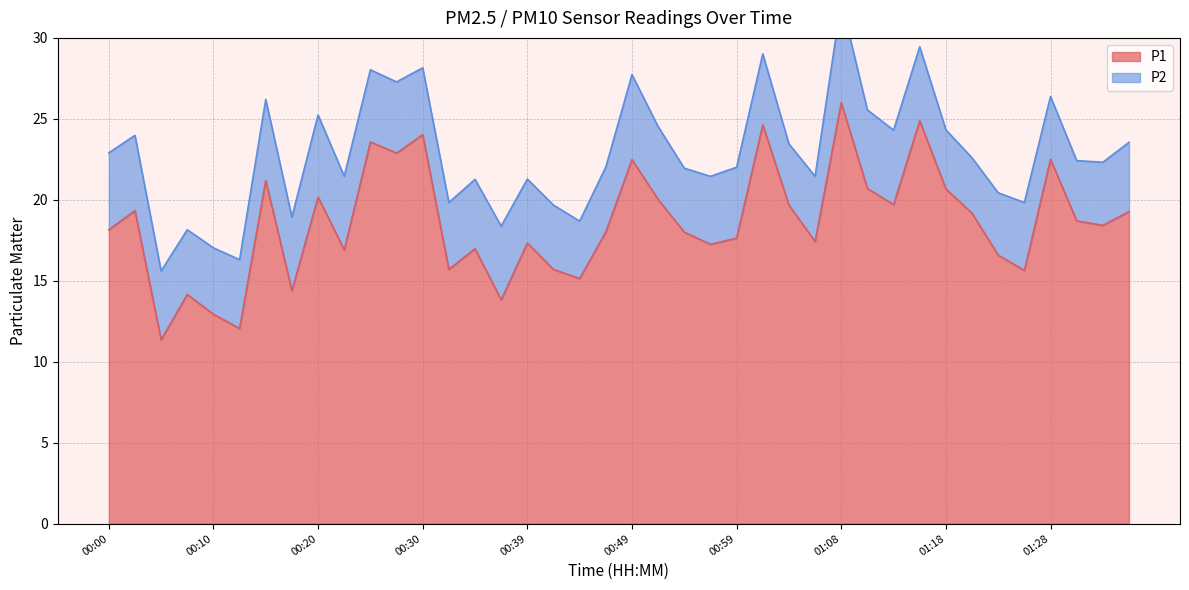

Reading right to left, transcribe all the data shown in this chart.

01:36=19.3	01:33=18.4	01:31=18.7	01:28=22.5	01:26=15.6	01:23=16.6	01:21=19.2	01:18=20.7	01:16=24.9	01:13=19.7	01:11=20.7	01:08=26.0	01:06=17.4	01:04=19.7	01:01=24.6	00:59=17.6	00:56=17.2	00:54=18.0	00:51=20.0	00:49=22.5	00:47=18.0	00:44=15.1	00:42=15.7	00:39=17.3	00:37=13.8	00:34=17.0	00:32=15.7	00:30=24.0	00:27=22.9	00:25=23.6	00:22=16.9	00:20=20.2	00:17=14.4	00:15=21.2	00:13=12.1	00:10=12.9	00:08=14.2	00:05=11.3	00:03=19.3	00:00=18.1